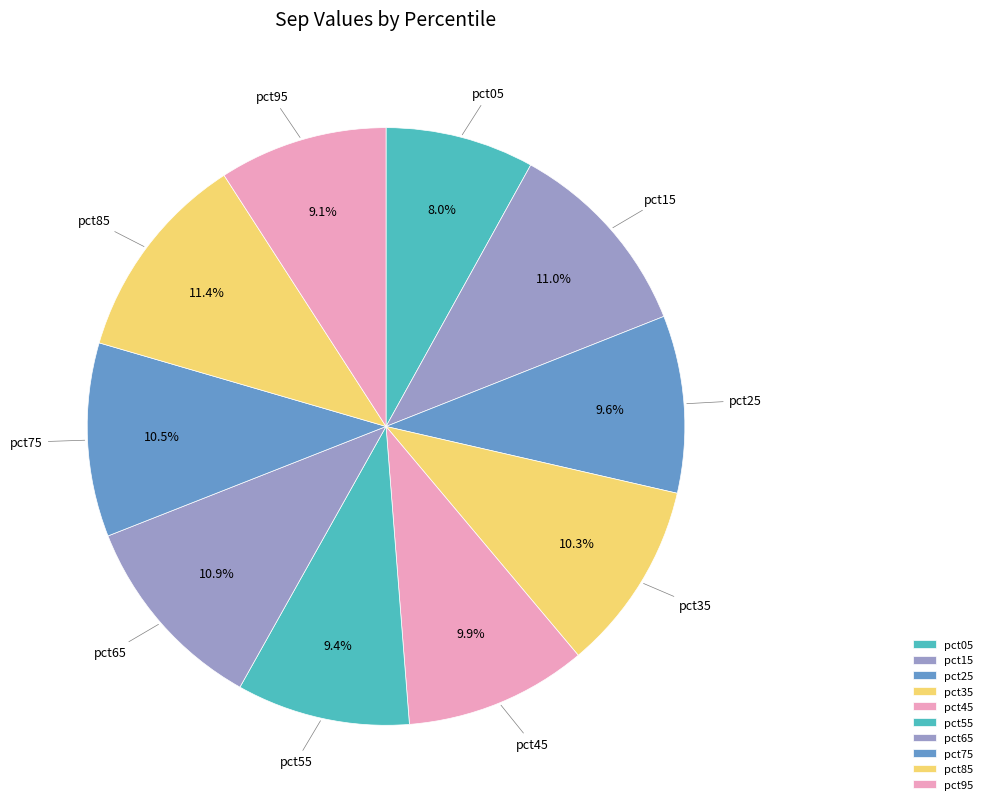

Combined, do pct95 and pct45 account for over 50%?

No